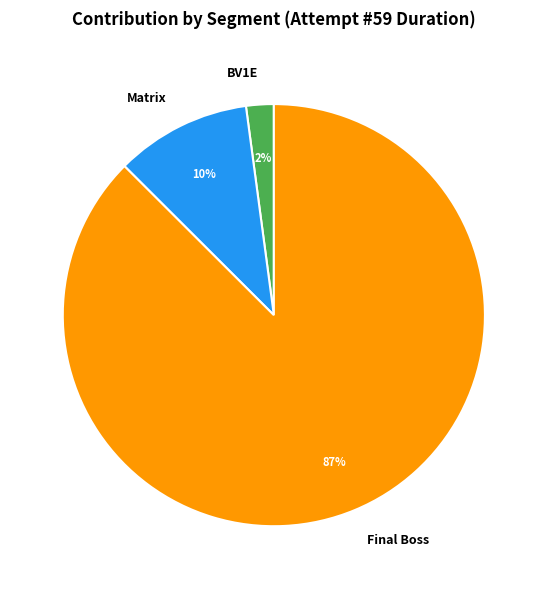

Rank the categories by value from highest to lowest.

Final Boss, Matrix, BV1E